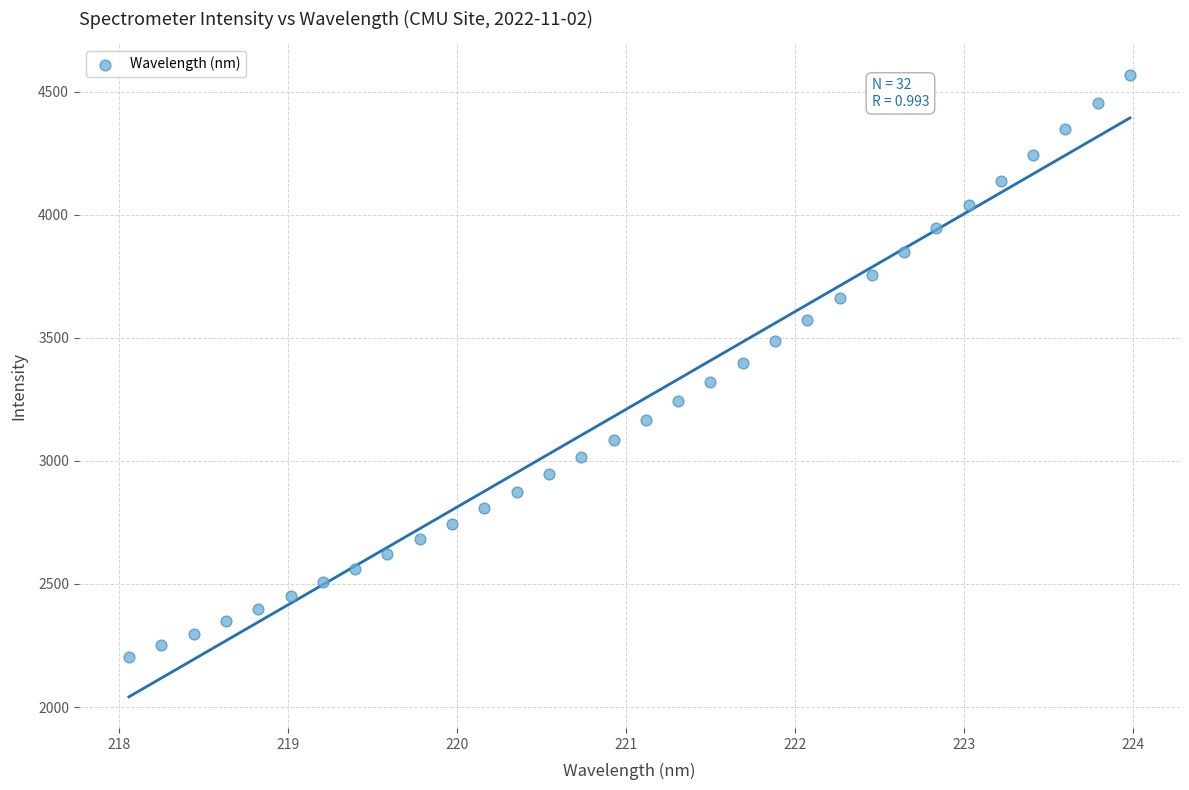

What is the range of X values (max minus min)?

5.9